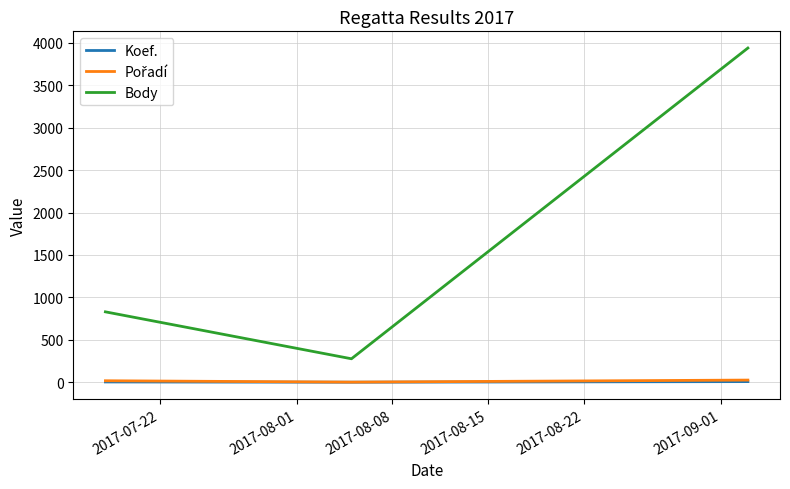

How many lines are shown in the chart?

3